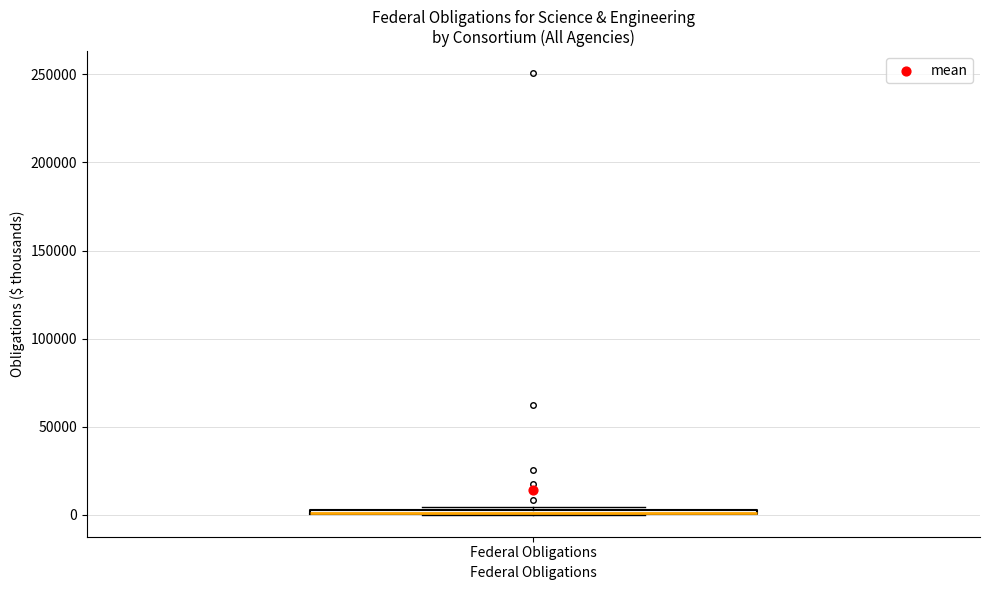

Where is the upper edge of the box for Federal Obligations on the y-axis? The values are not printed on the chart, so give them approximately, as read against the axis.

5000